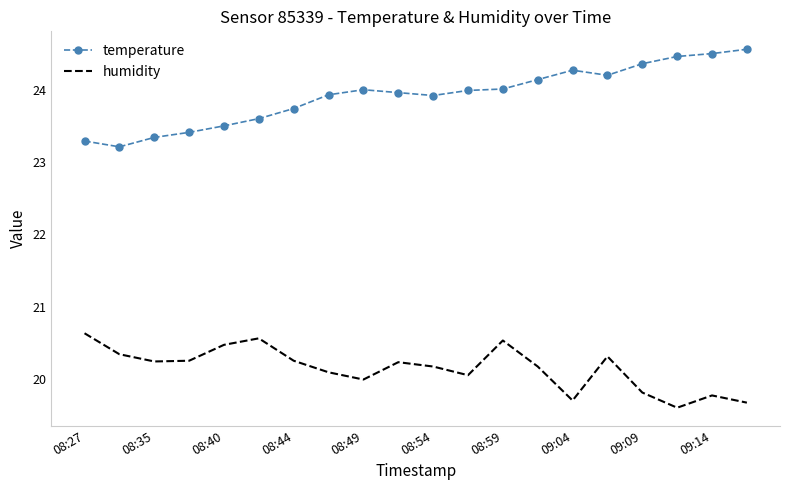

Which series has the largest total across all categories?

temperature